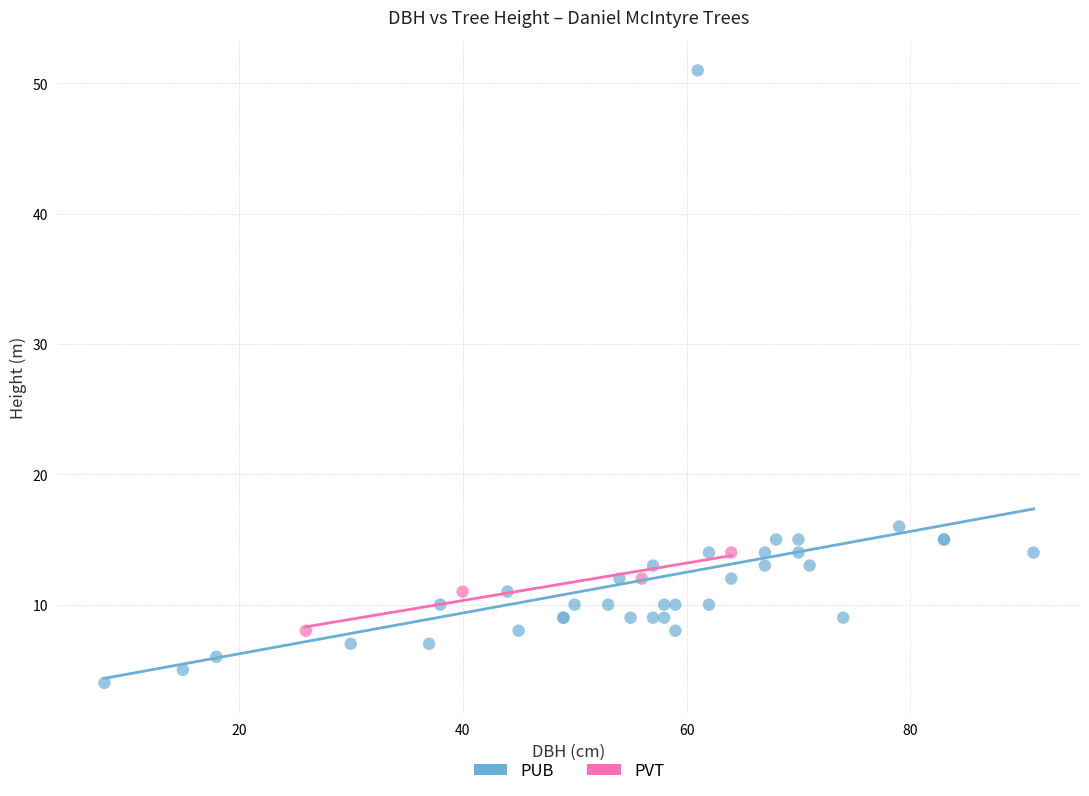

Which series has the largest Y range (max minus min)?

PUB